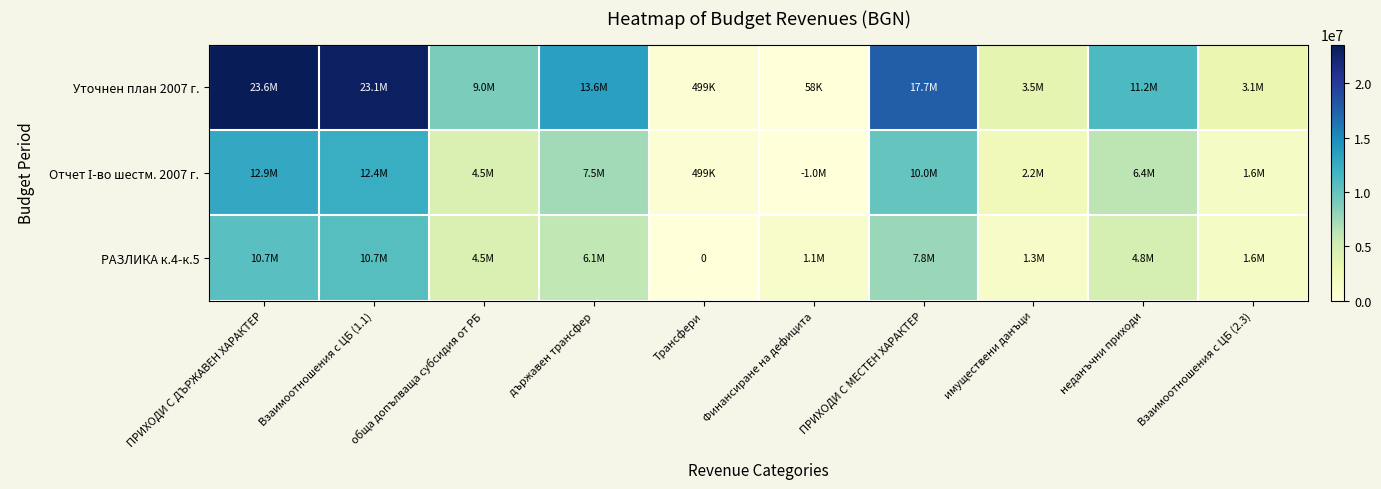

The value of Уточнен план 2007 г. at Финансиране на дефицита is 86906. True or false?

False